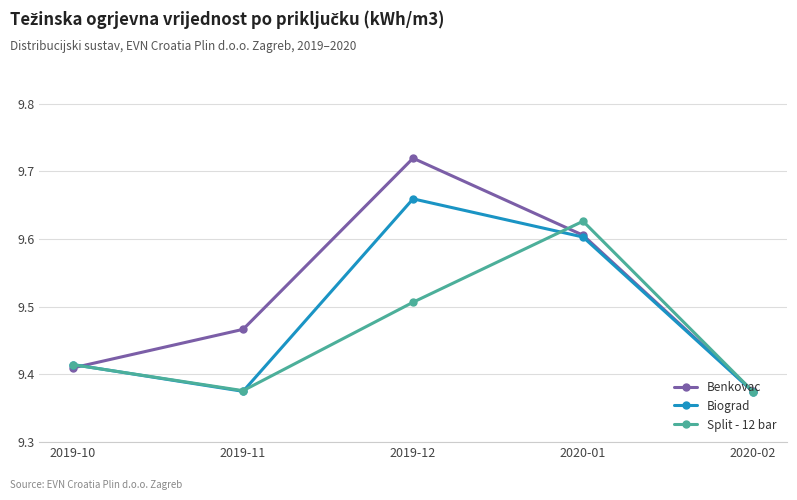

Between which two adjacent categories do Benkovac and Biograd first intersect?

2019-10 and 2019-11